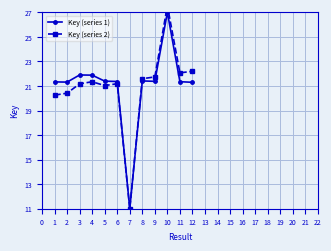

True or false: Key (series 1) has a value of 21.3 at 2.

True